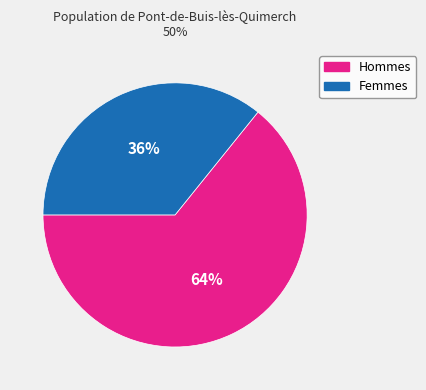

To the nearest percent, what is the average slice percentage?

50%